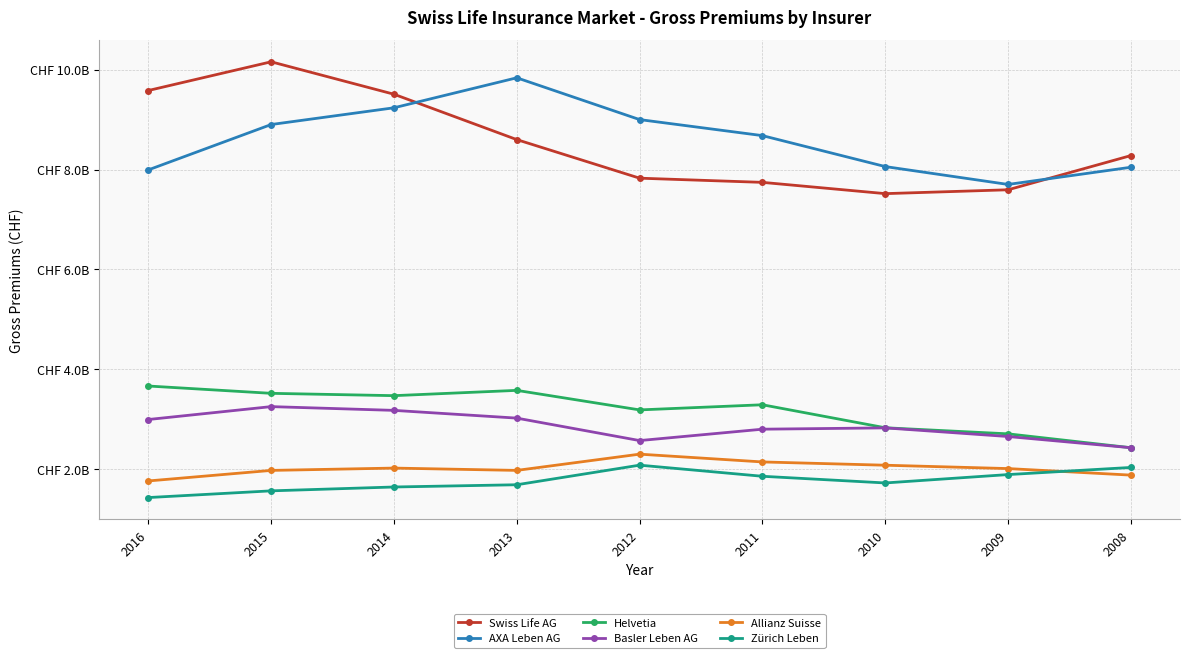

List the series in order of their peak value, lowest first.

Zürich Leben, Allianz Suisse, Basler Leben AG, Helvetia, AXA Leben AG, Swiss Life AG